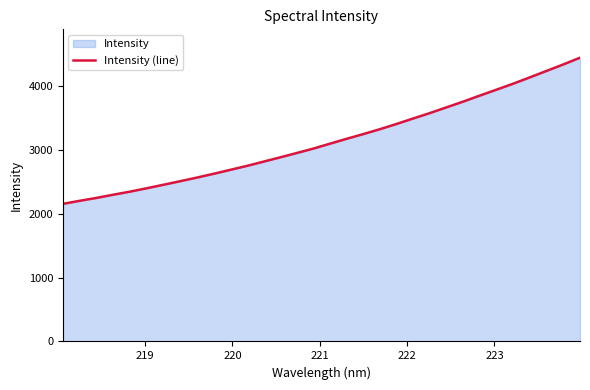

What is the difference between the maximum and minimum values?

2292.6